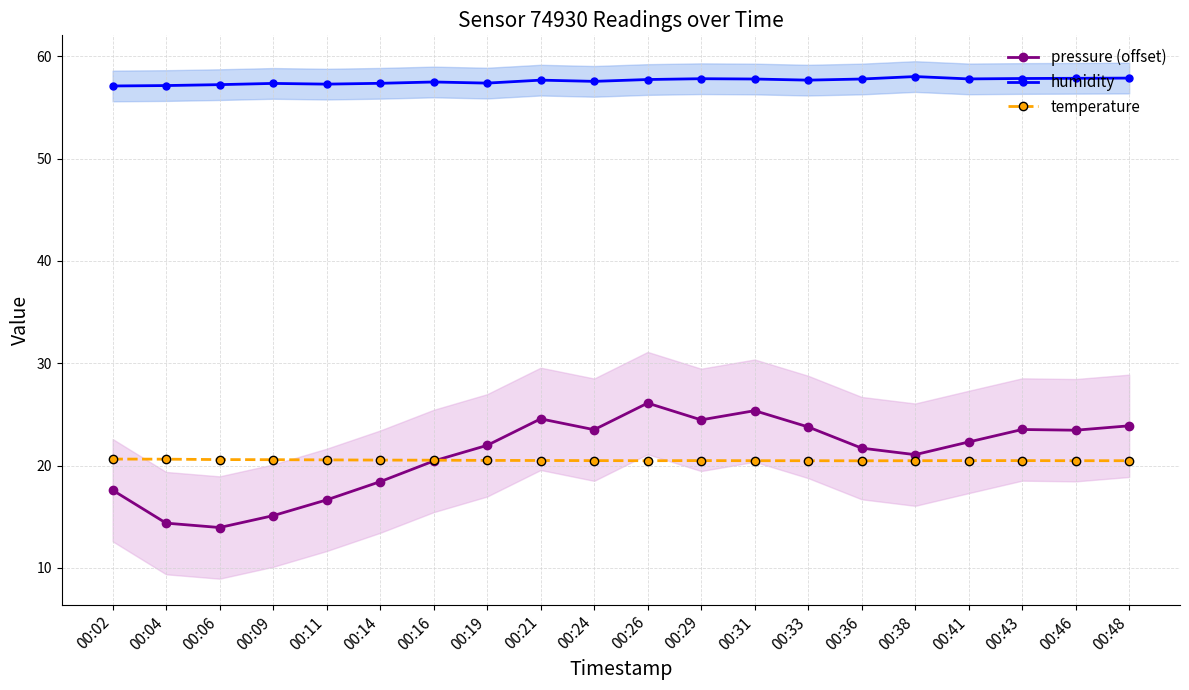

What is the minimum value for temperature?

20.5